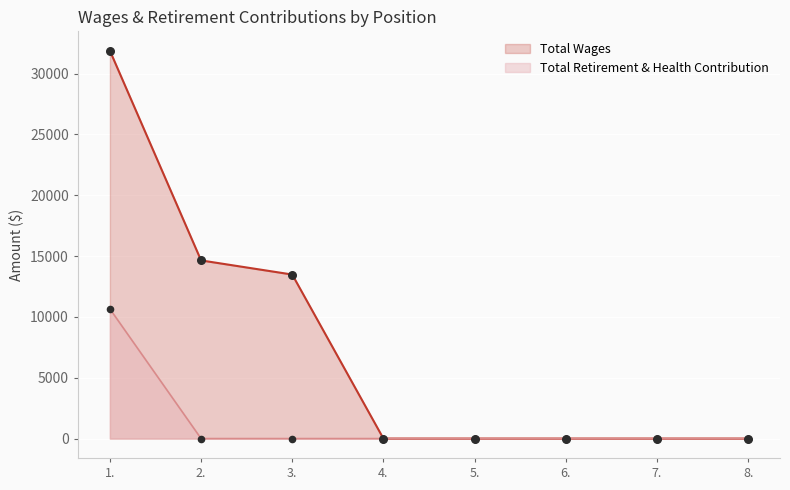

Which series reaches the minimum Y coordinate?

Total Wages